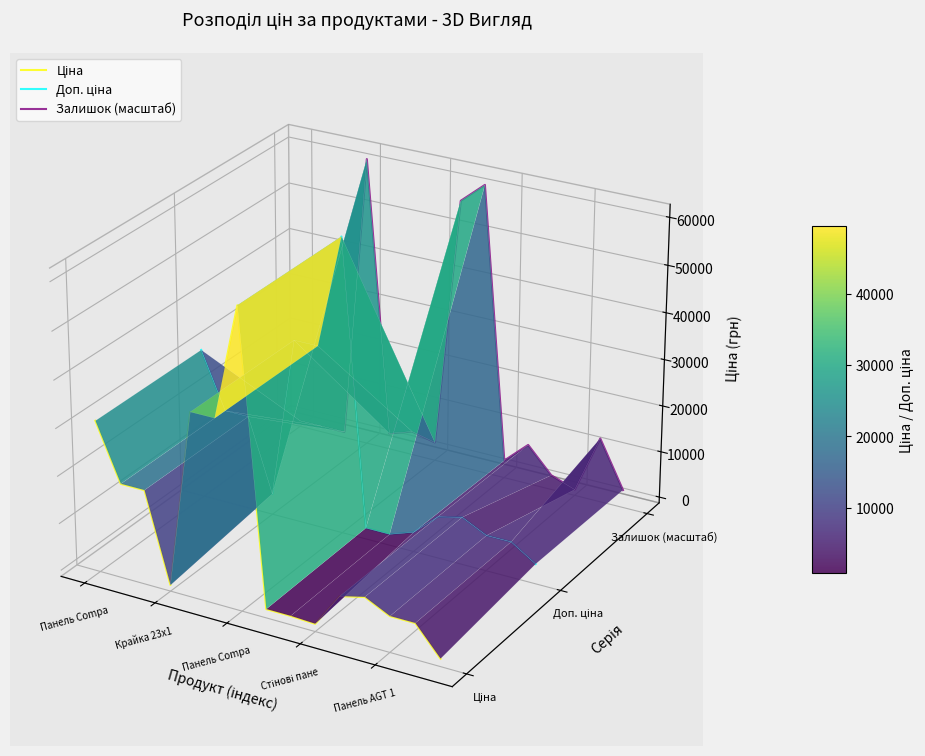

In Залишок (масштаб), how many points are lower than both neighbors (excluding endpoints)?

5